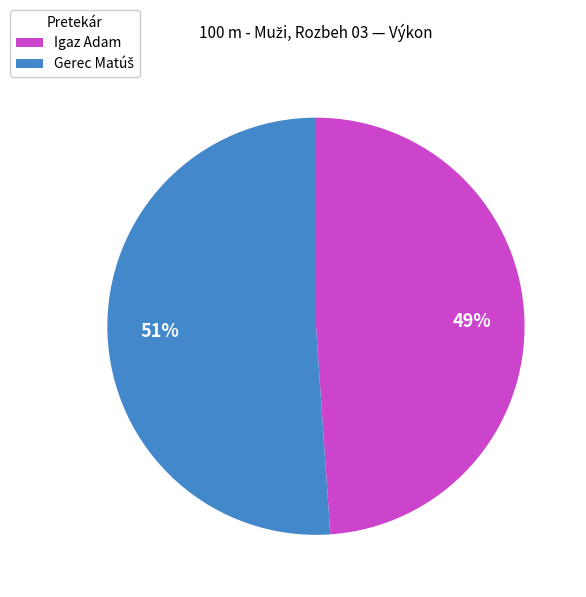

To the nearest percent, what is the average slice percentage?

50%